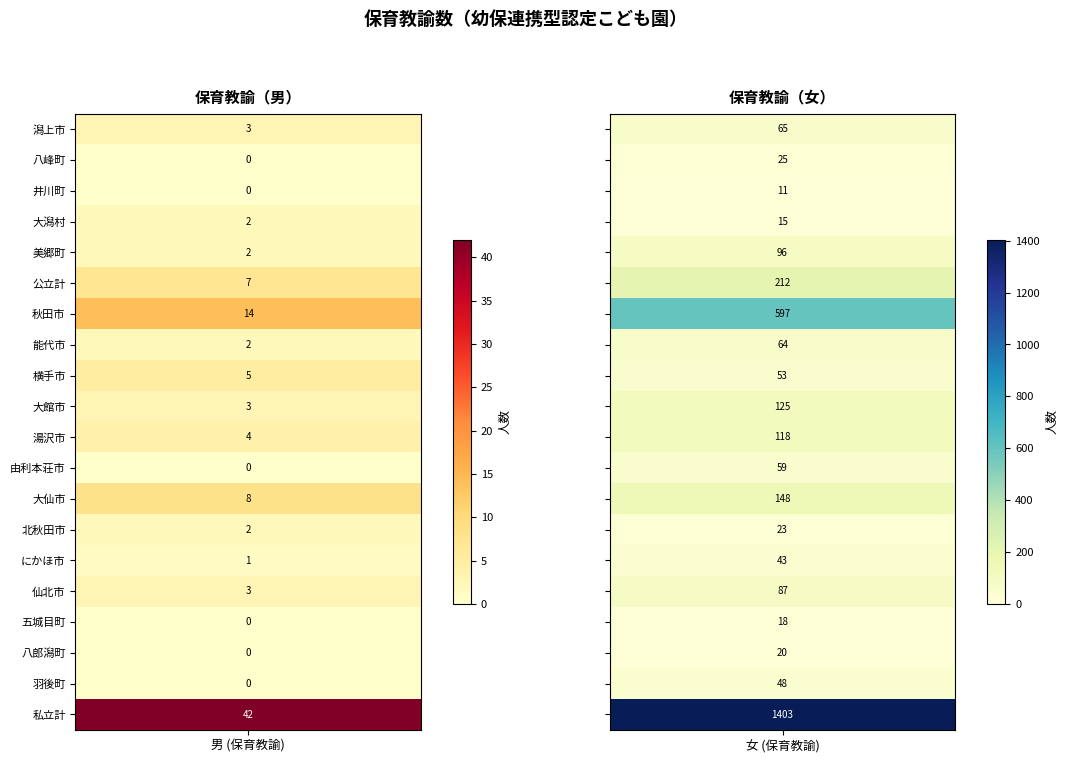

The value of 潟上市 at 0 is 1. True or false?

False